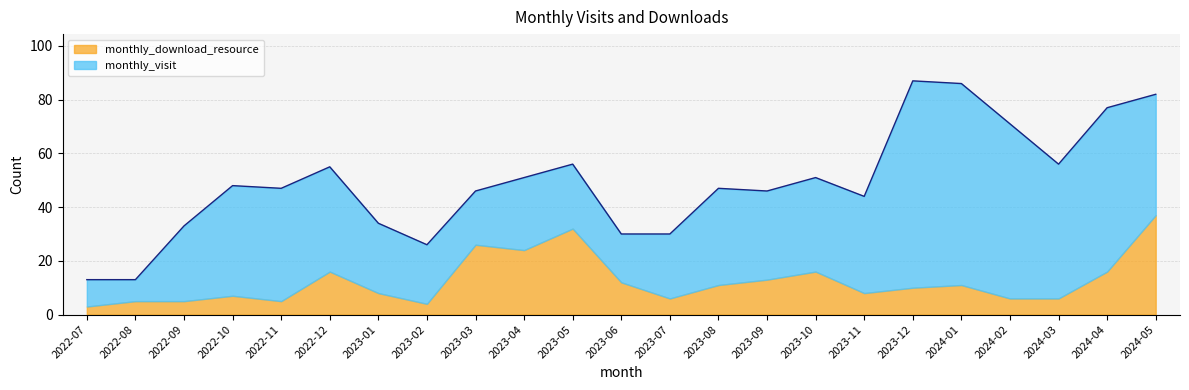

After their last crossing, which series has the higher values: monthly_visit or monthly_download_resource?

monthly_visit